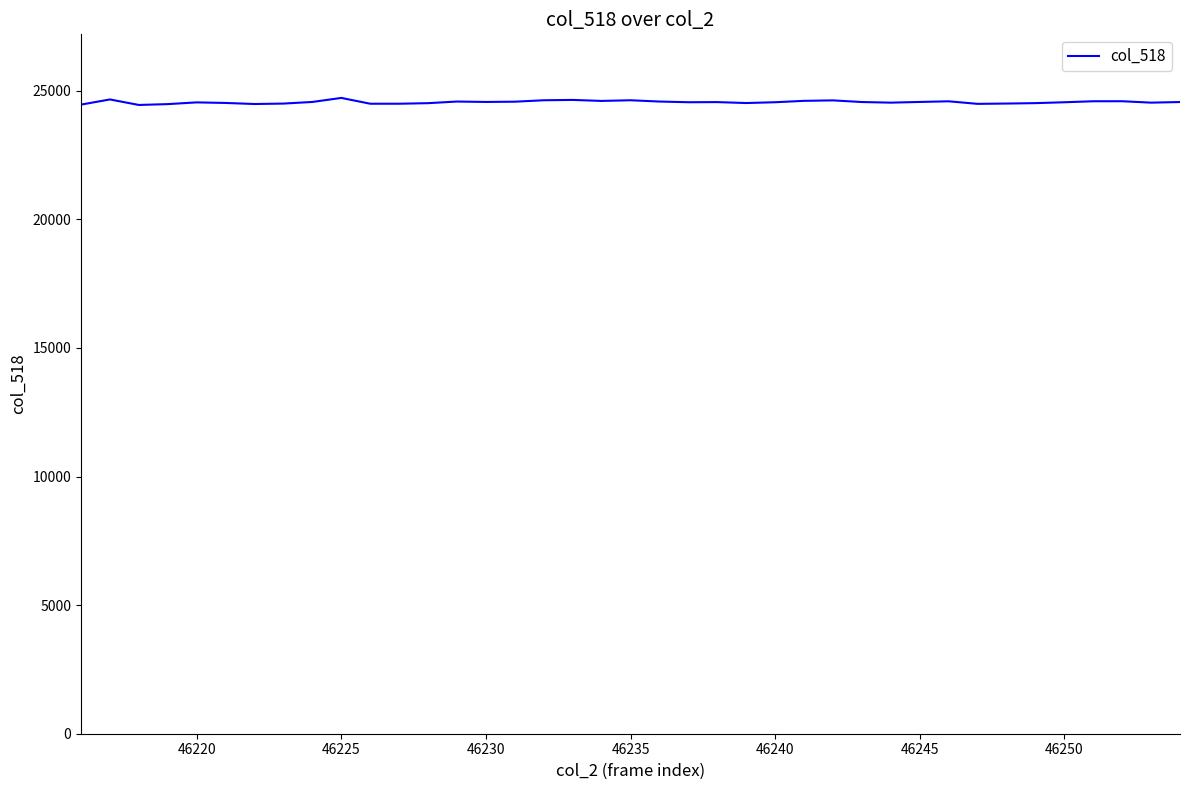

What is the maximum value shown in the chart?

24723